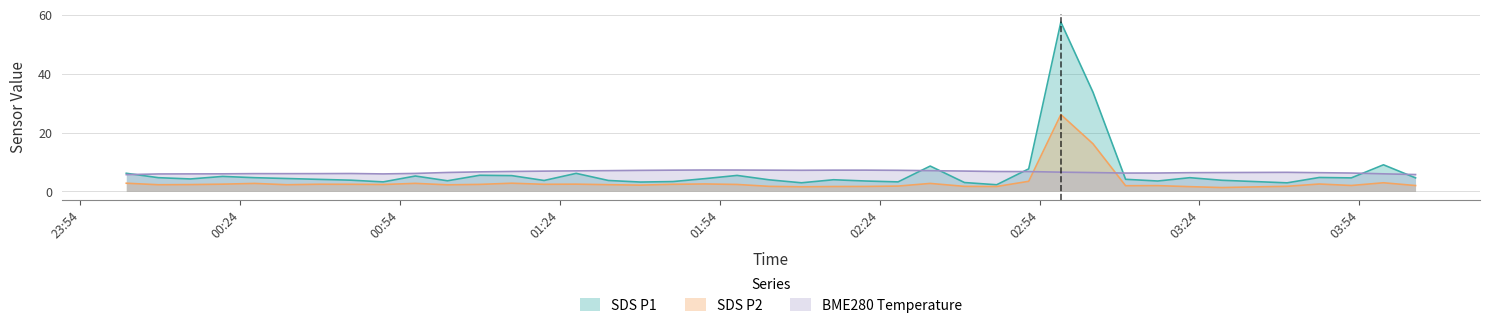

What is the greatest value displayed?

57.5